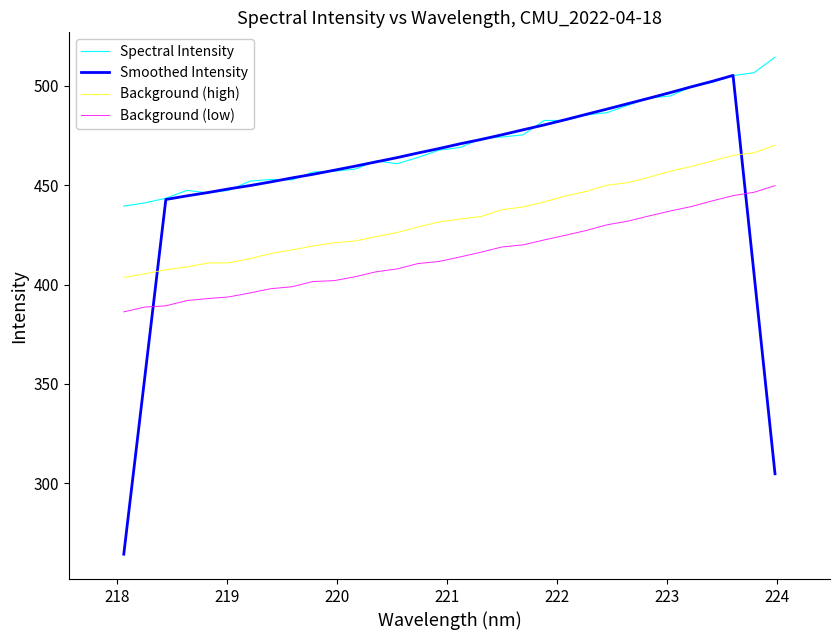

What is the maximum value shown in the chart?

514.3